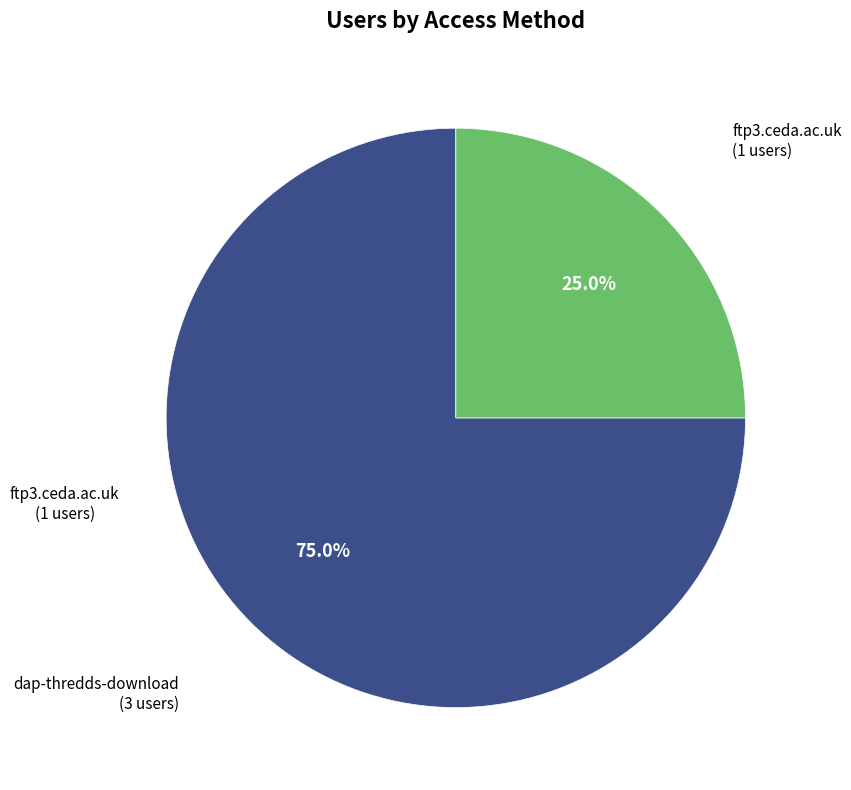

How many segments does this pie chart have?

2